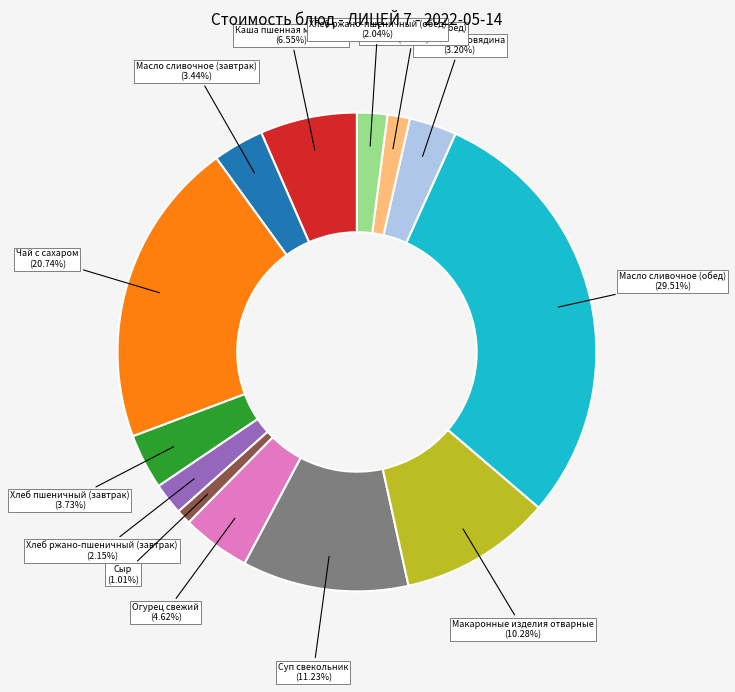

Is the sum of Макаронные изделия отварные and Масло сливочное (завтрак) greater than half?

No